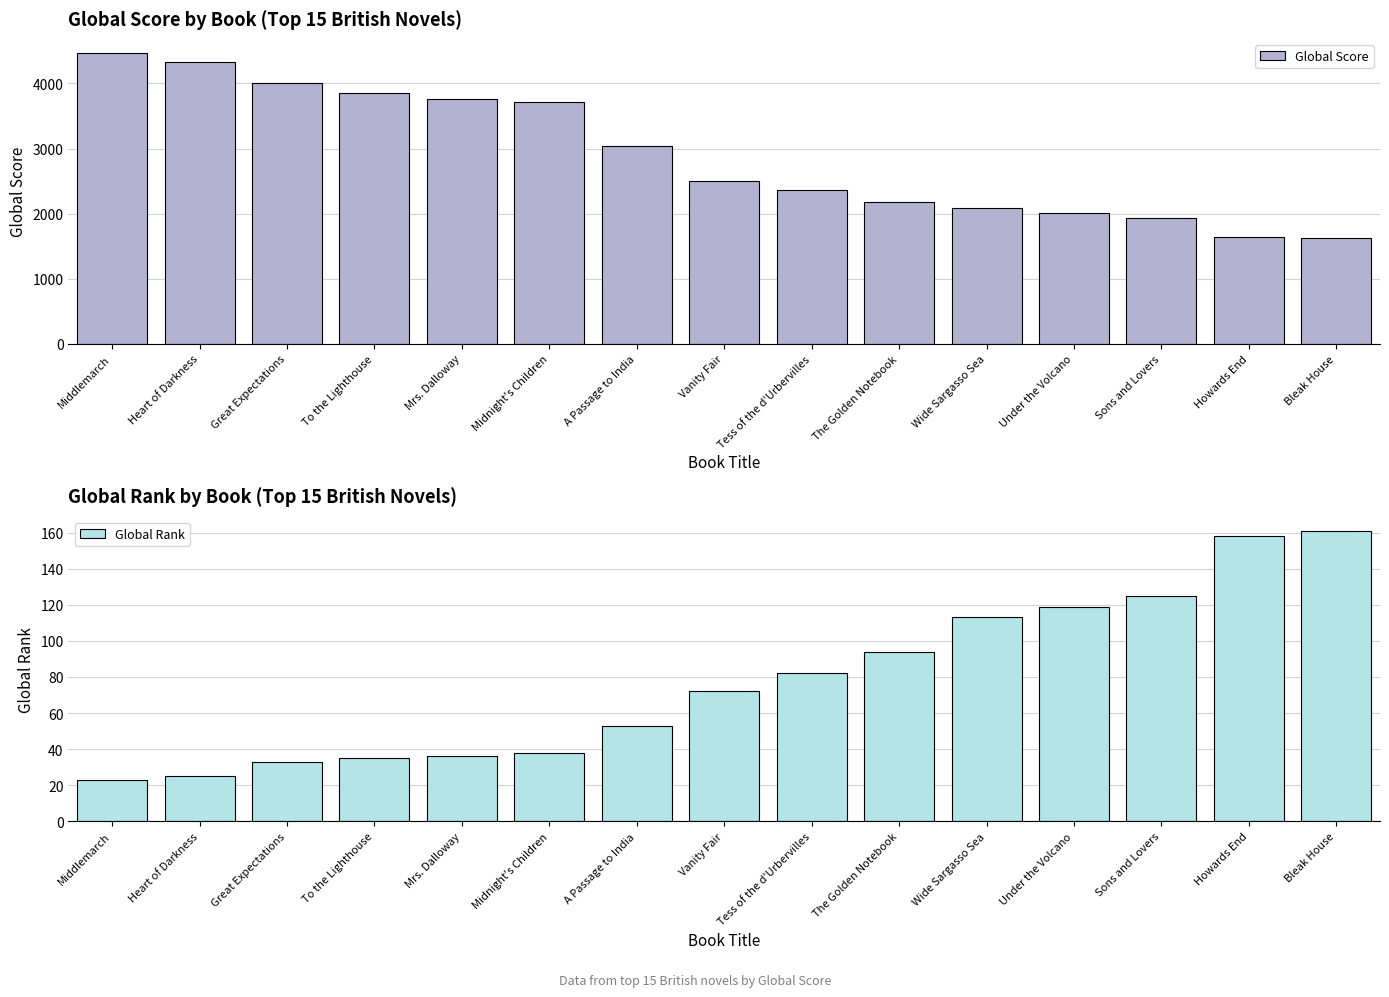

Rank the series by their average value, from highest to lowest.

Global Score, Global Rank